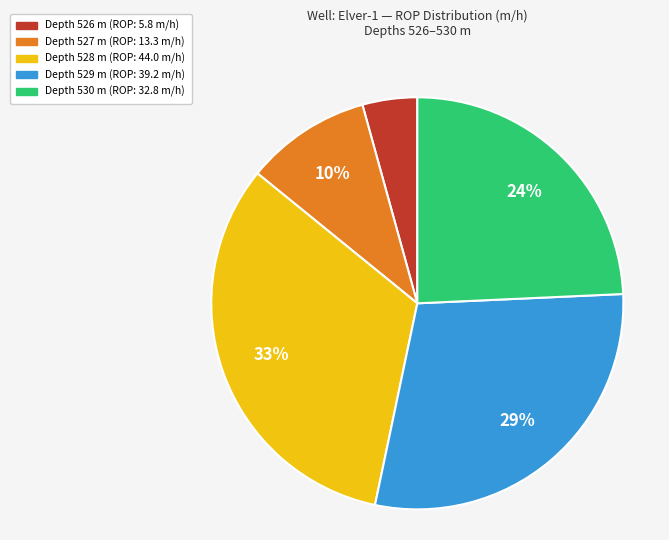

Is there any slice that represents more than half of the pie?

No